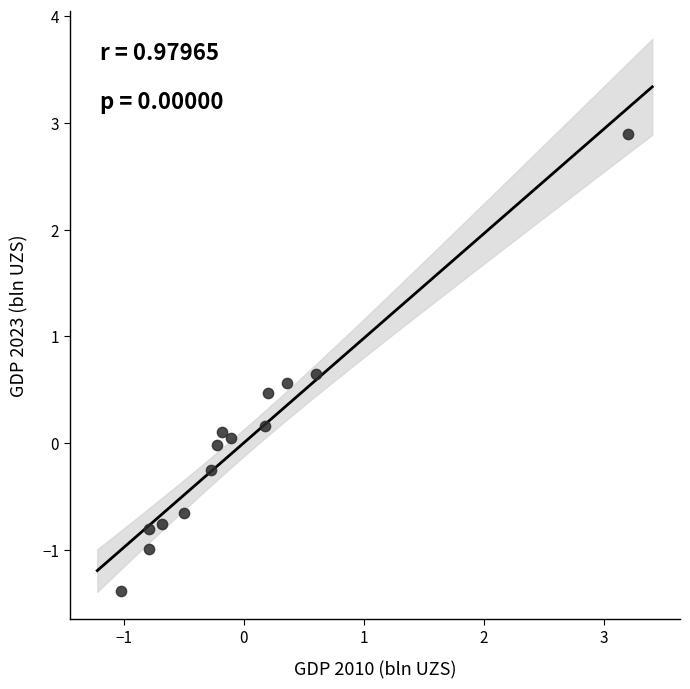

What is the range of Y values (max minus min)?

4.3